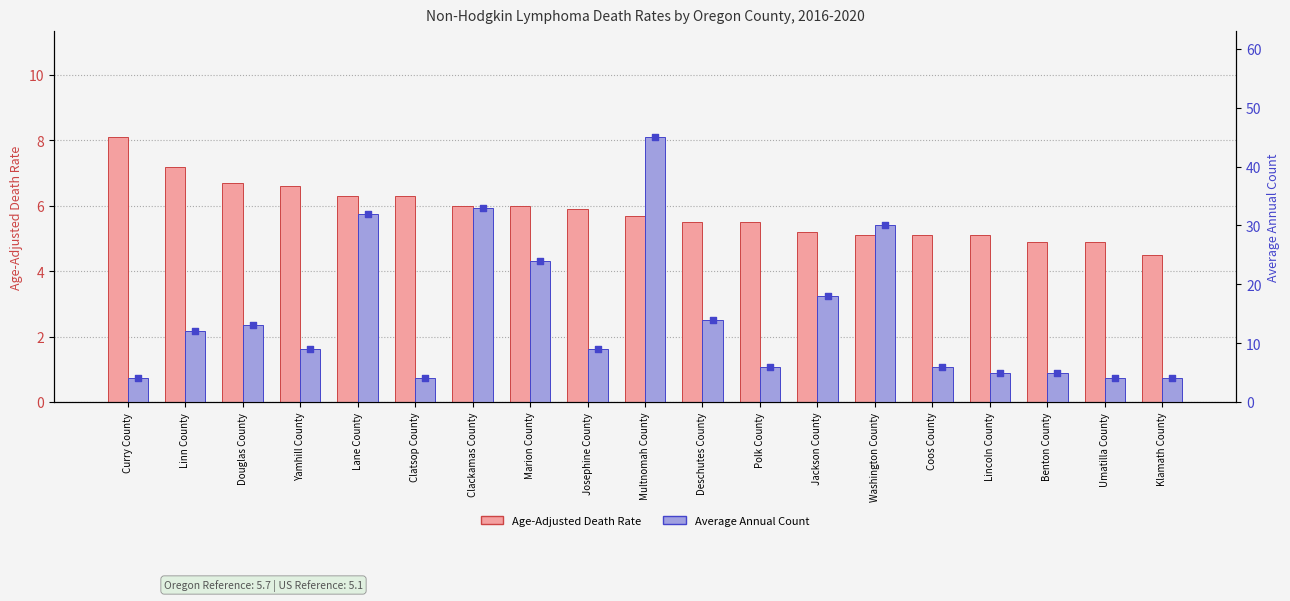

Which series has the largest total across all categories?

Average Annual Count